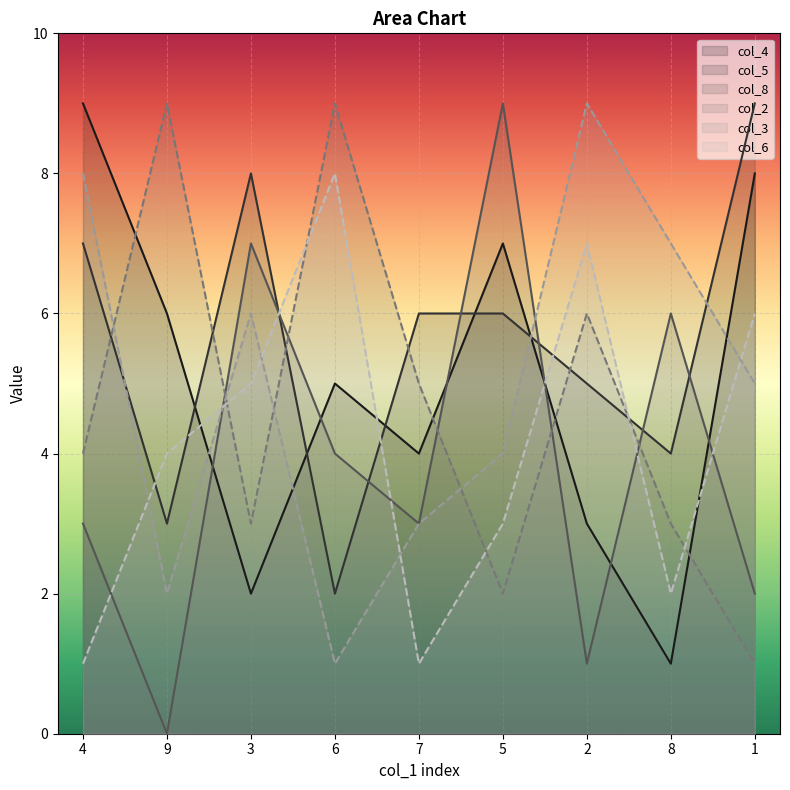

Which series has the largest total across all categories?

col_5